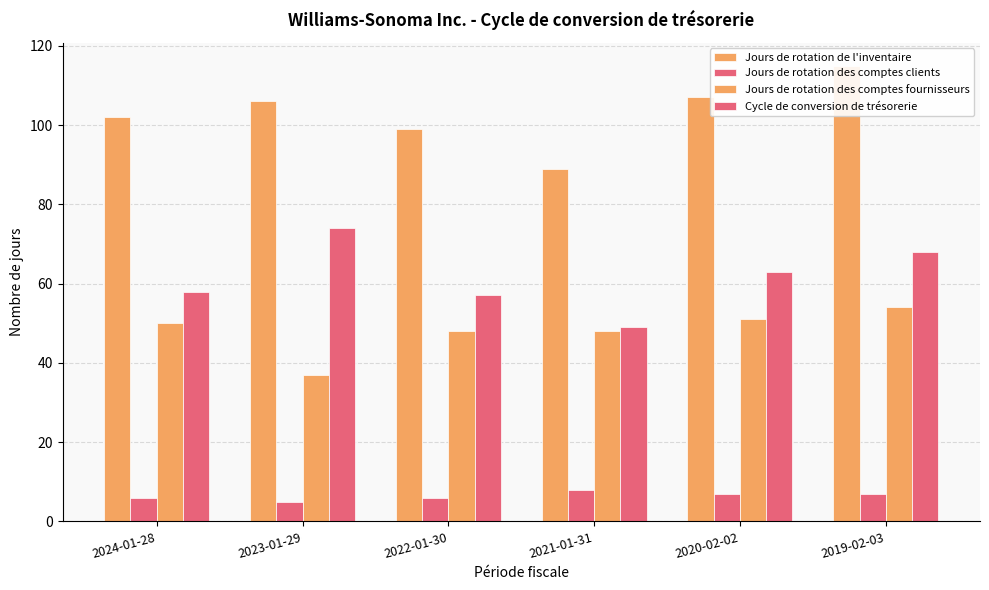

What is the average value of the Jours de rotation des comptes fournisseurs series?

48